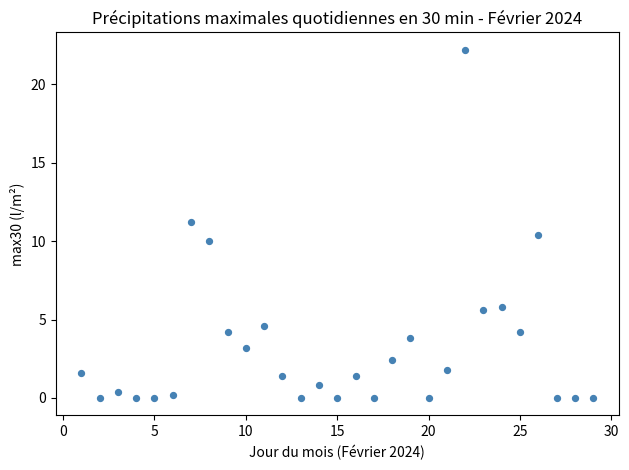

What is the range of X values (max minus min)?

28.0